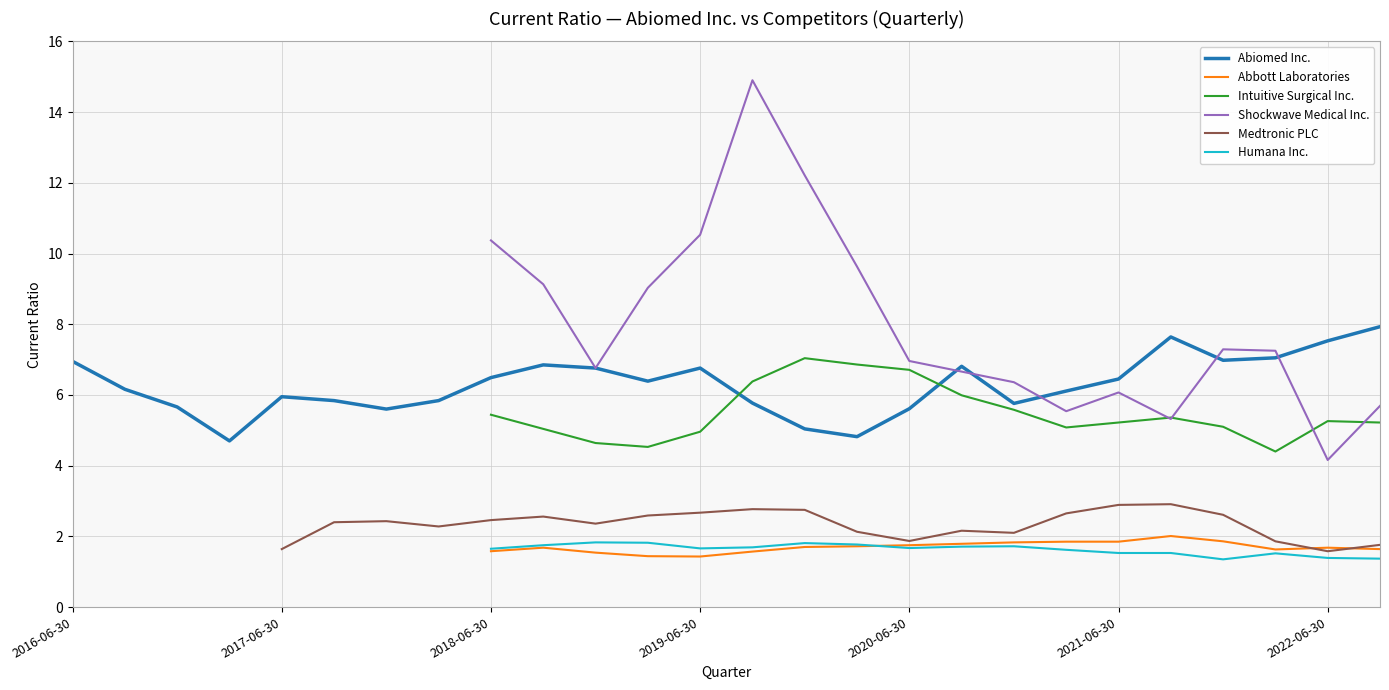

True or false: Intuitive Surgical Inc. and Abbott Laboratories cross at least once.

False